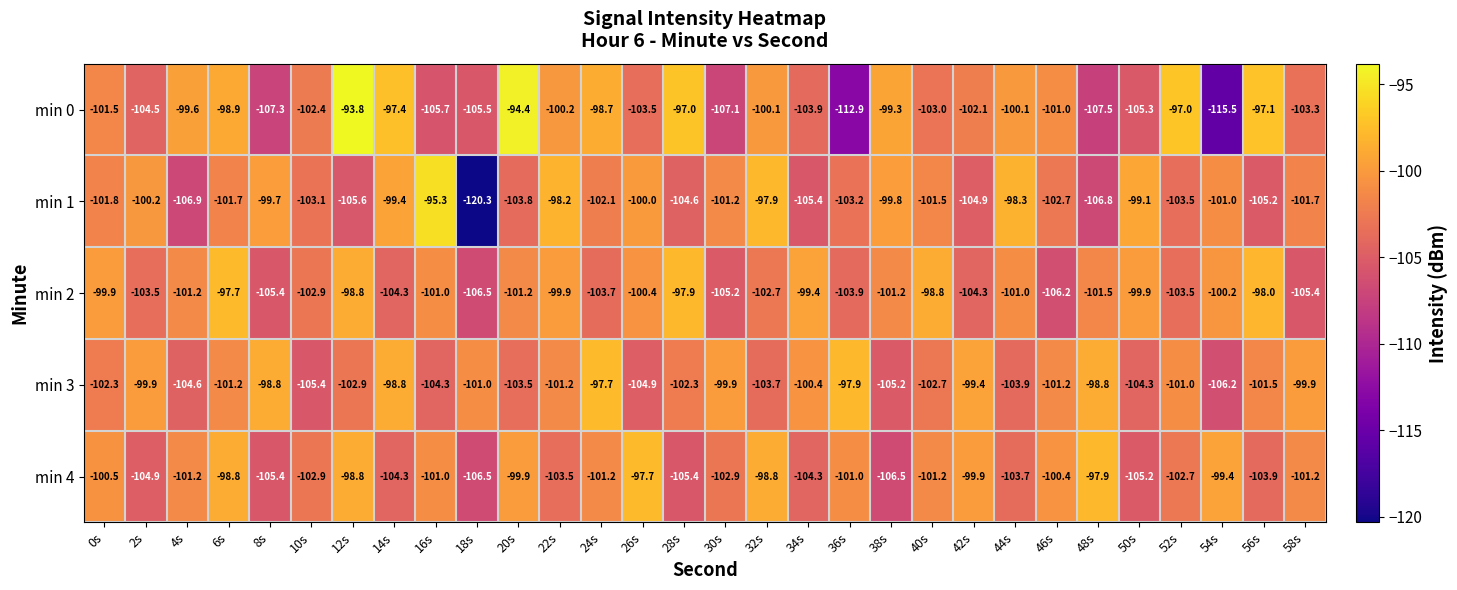

What is the difference between the min 3 values at 50s and 4s?

0.3